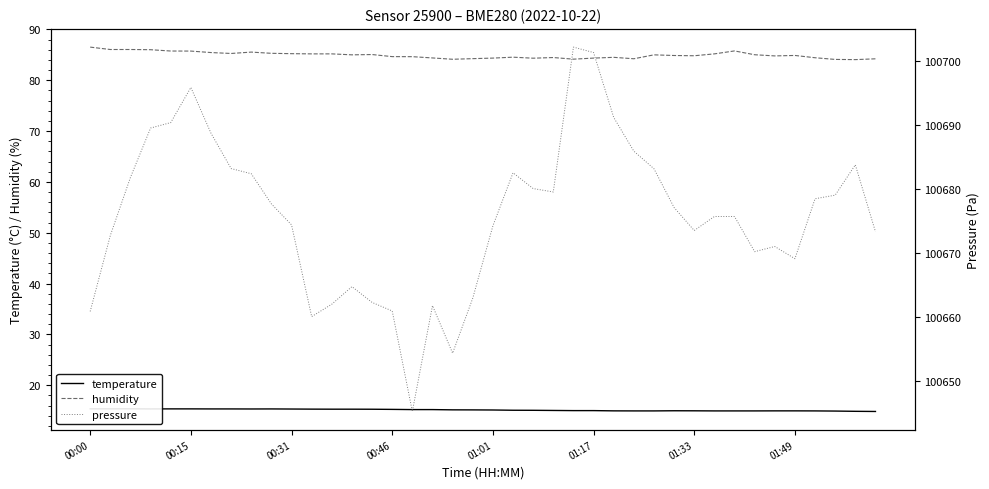

What is the difference between the second highest and minimum values in the humidity series?

2.0